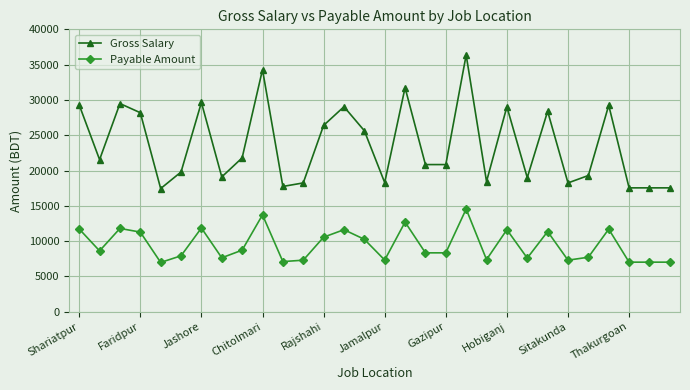

What is the difference between the maximum and minimum values in the Gross Salary series?

18930